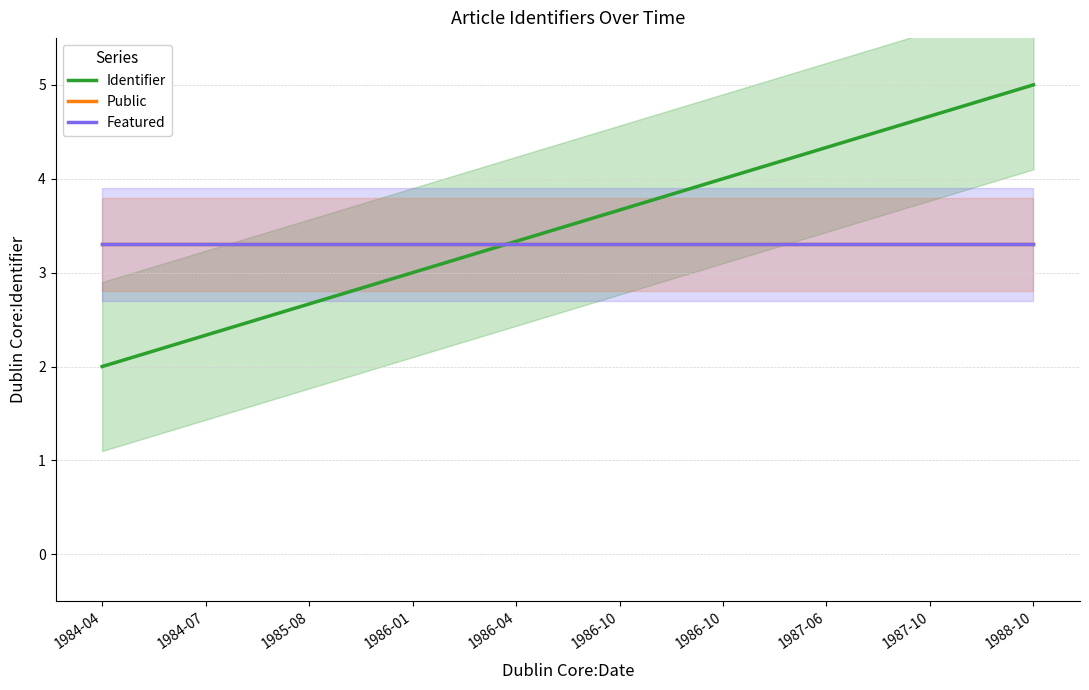

At which category does the chart reach its minimum across all series?

1984-04